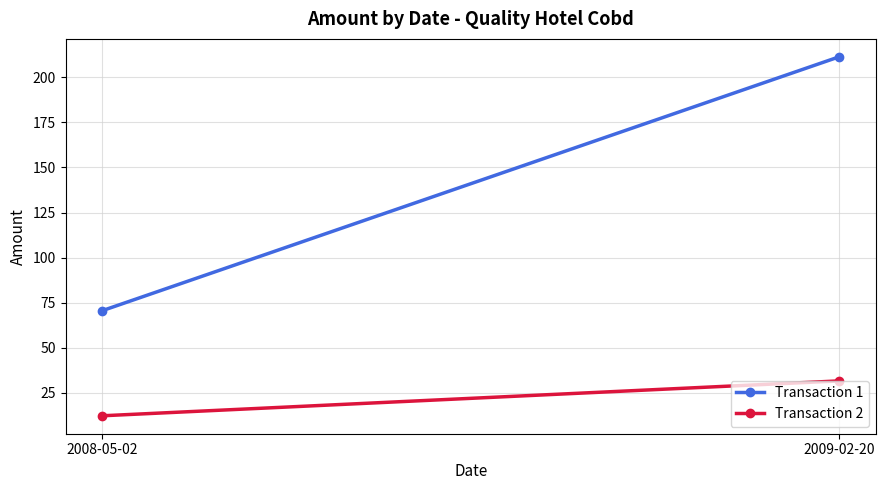

What are all the series names shown in the legend?

Transaction 1, Transaction 2